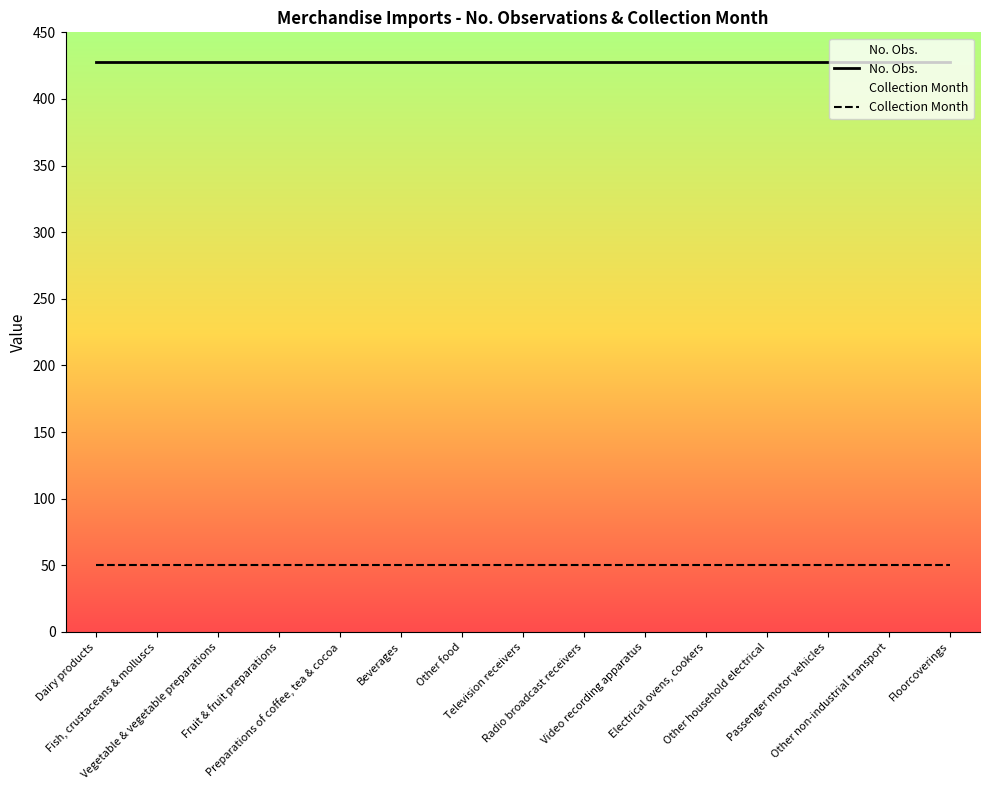

What is the label of the 14th point from the left?

Other non-industrial transport